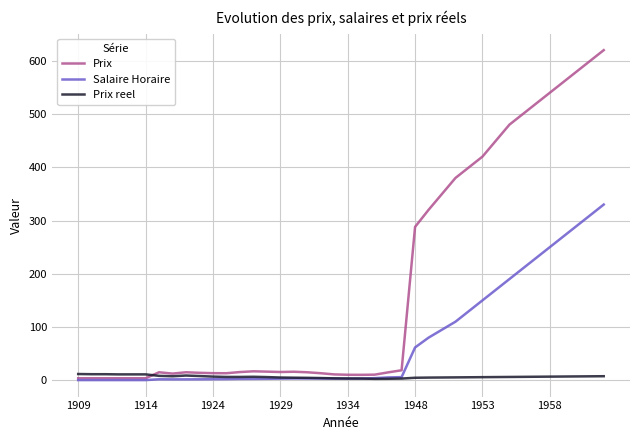

Which series has the widest spread of values?

Prix